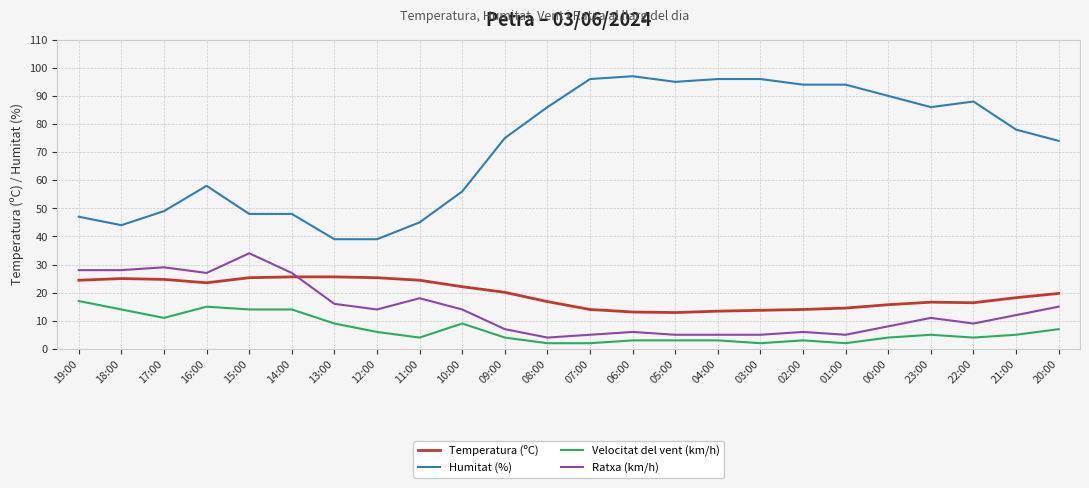

Does the chart have visible grid lines?

Yes